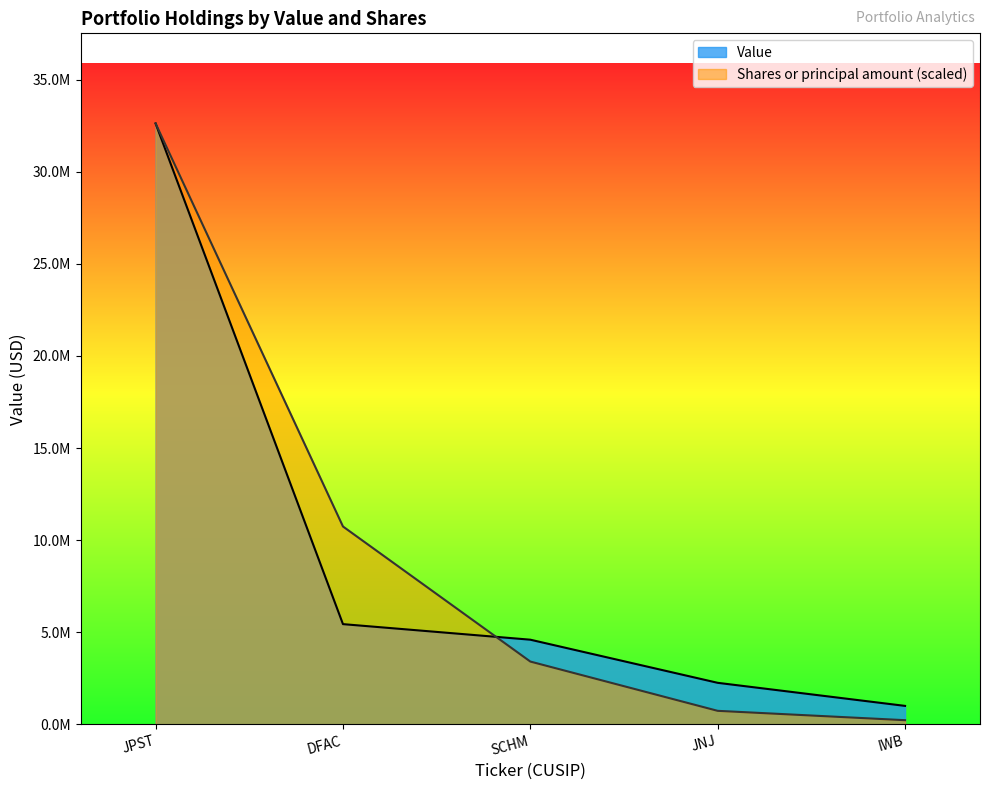

What is the minimum value for Value?

999350.0